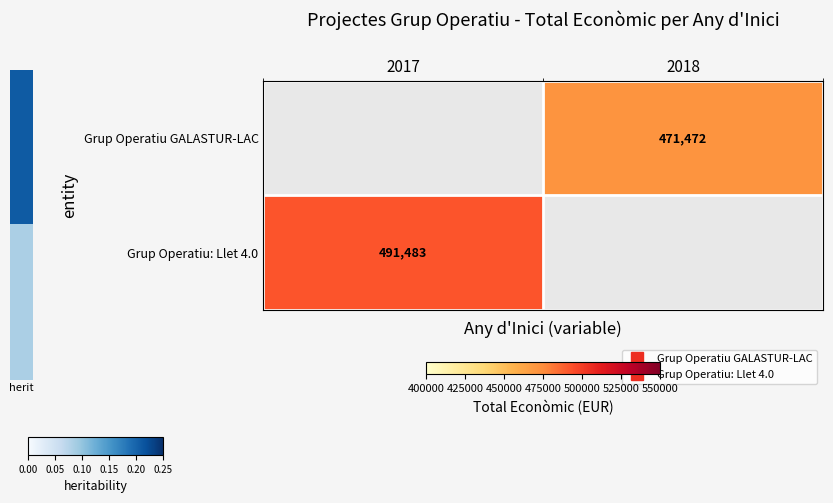

At how many categories does at least one series exceed 262310?

2